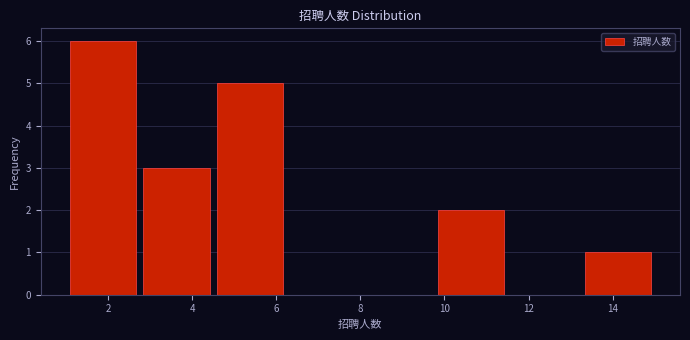

Which range on the x-axis has the tallest bar?

1.00 to 2.75